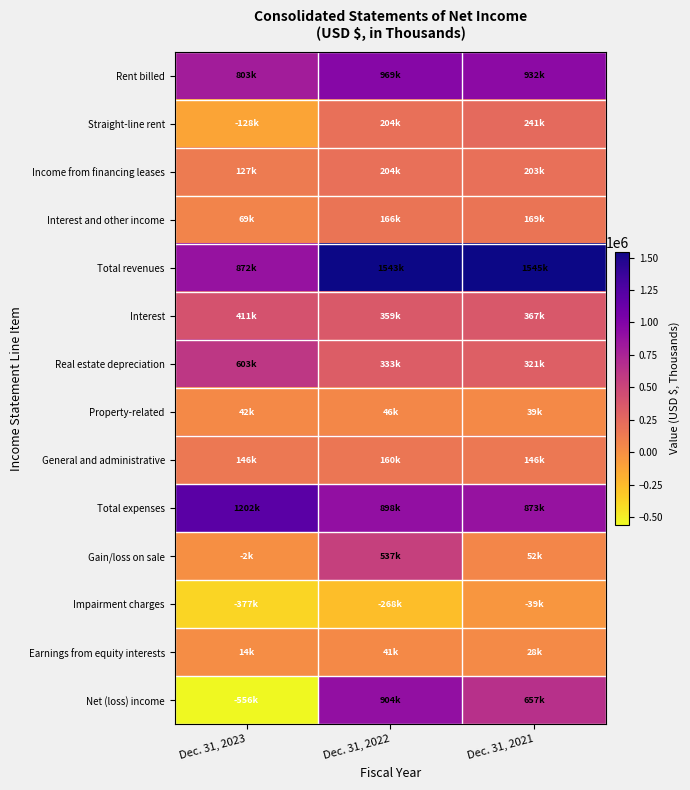

At which category is the sum across all series the highest?

Dec. 31, 2022